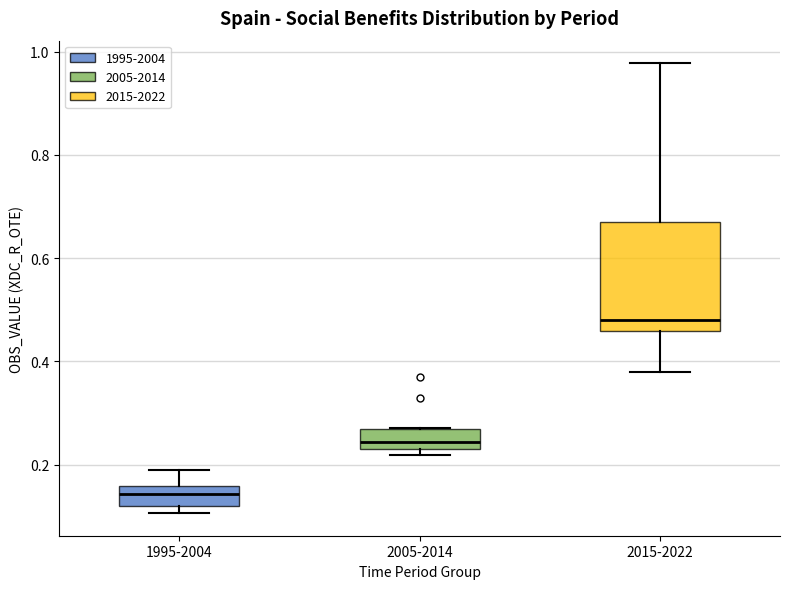

Reading left to right, transcribe this box plot: for each box, give where its median line is, the range the box spans, and where its two whiskers end, as read against the y-axis. The values are not printed on the chart, so give them approximately, as read against the axis.

1995-2004: median 0.14, box 0.12 to 0.16, whiskers 0.10 to 0.18
2005-2014: median 0.24 (inside the box), box 0.24 to 0.26, whiskers 0.22 to 0.28
2015-2022: median 0.48, box 0.46 to 0.66, whiskers 0.38 to 0.98